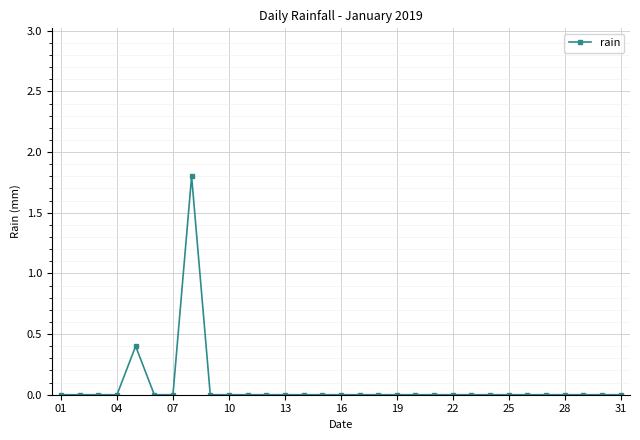

Reading left to right, what are all the values shown in this chart?

0.0	0.0	0.0	0.0	0.4	0.0	0.0	1.8	0.0	0.0	0.0	0.0	0.0	0.0	0.0	0.0	0.0	0.0	0.0	0.0	0.0	0.0	0.0	0.0	0.0	0.0	0.0	0.0	0.0	0.0	0.0